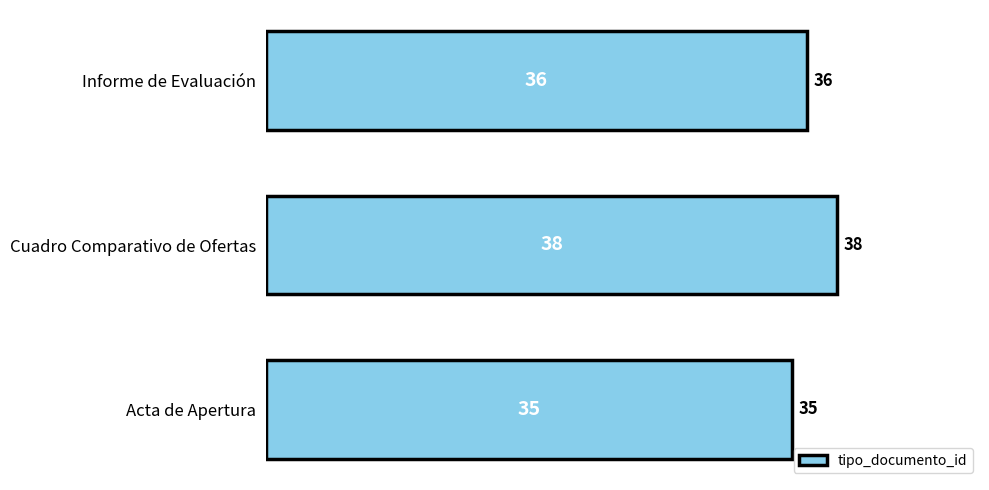

Which category has the highest value across all series?

Cuadro Comparativo de Ofertas